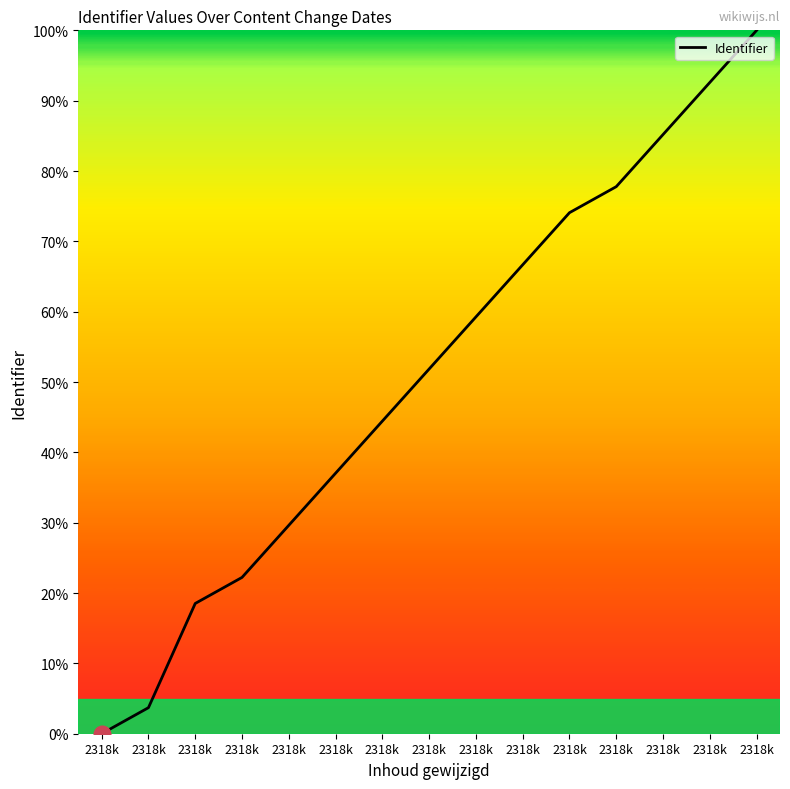

Does the chart have visible grid lines?

No